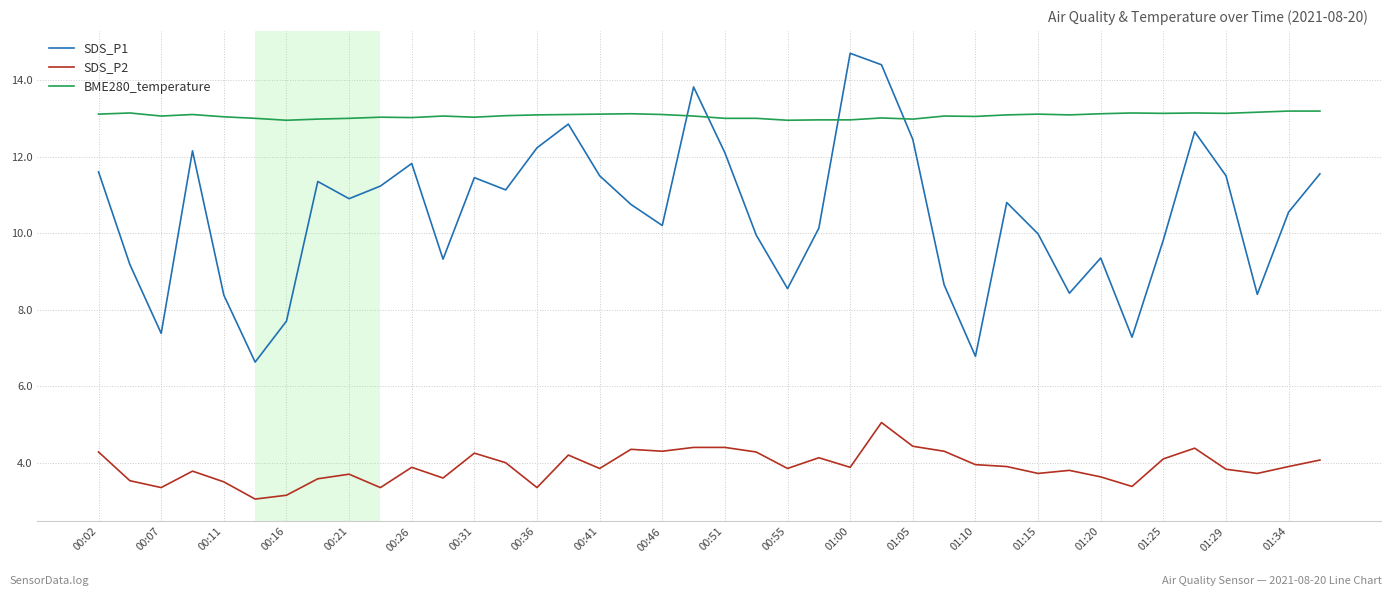

Which series has the largest total across all categories?

BME280_temperature